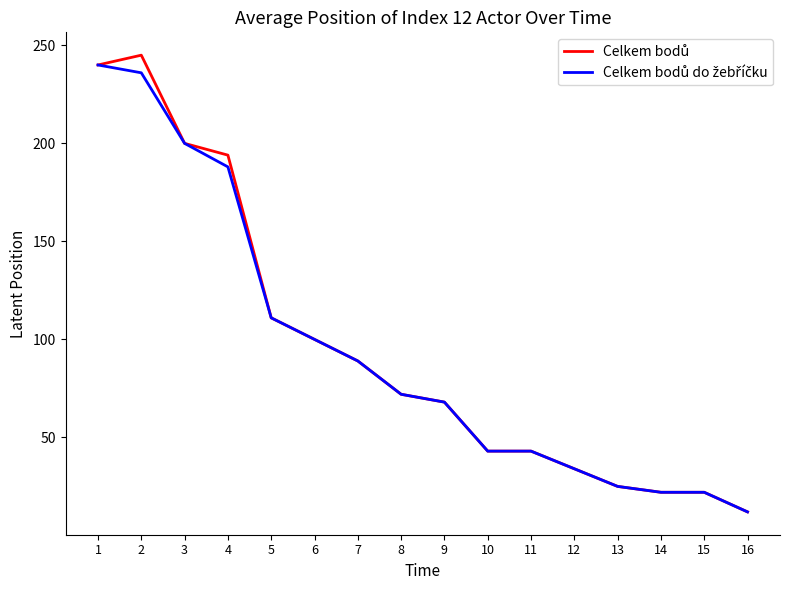

What is the total value across all series at 5?

222